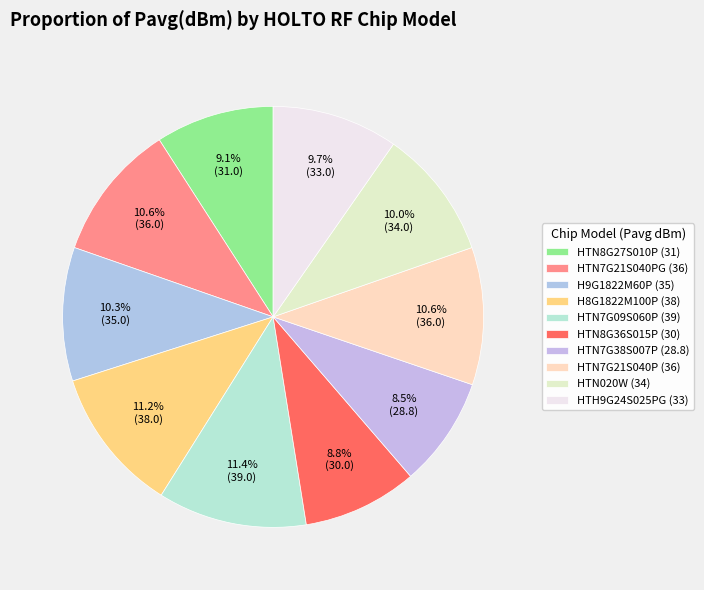

Count the number of slices in the pie.

10